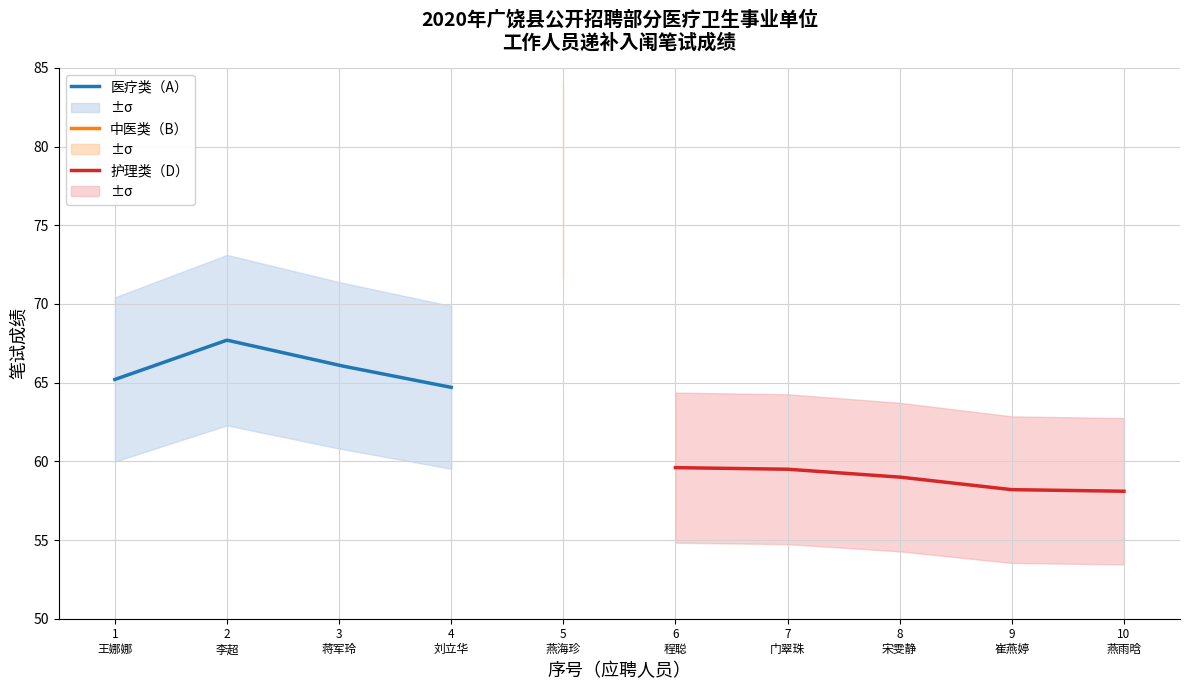

What is the ratio of the value at 8 to the value at 10?

1.0